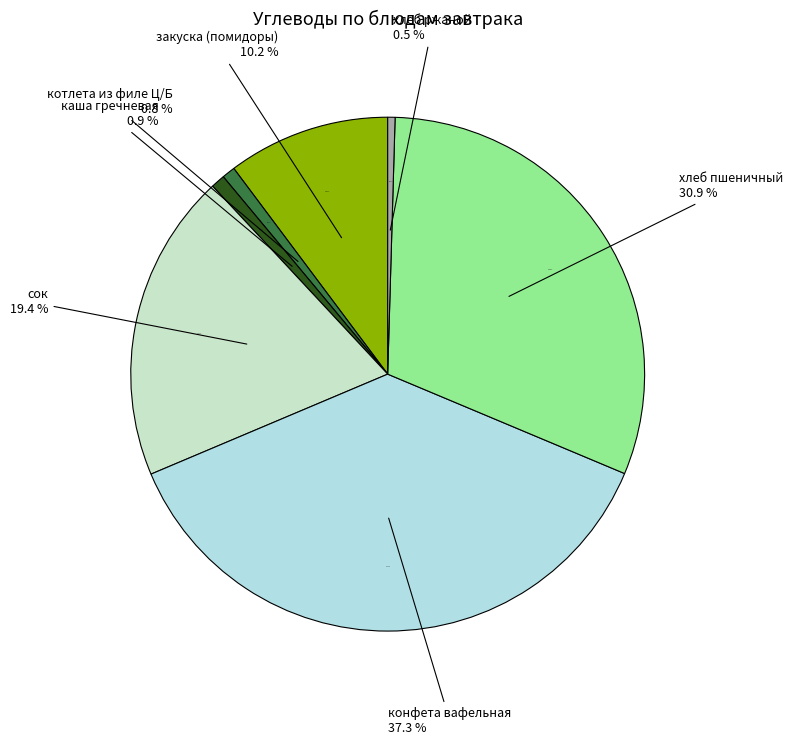

Does any single category account for the majority?

No